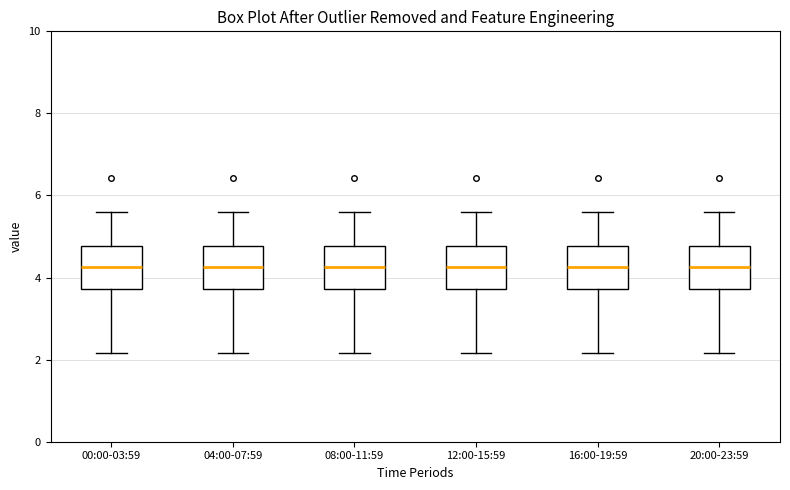

Reading left to right, read every box against the y-axis: the position of its median line, the range the box covers, and the ends of its whiskers. The values are not printed on the chart, so give them approximately, as read against the axis.

00:00-03:59: median 4.2, box 3.8 to 4.8, whiskers 2.2 to 5.6
04:00-07:59: median 4.2, box 3.8 to 4.8, whiskers 2.2 to 5.6
08:00-11:59: median 4.2, box 3.8 to 4.8, whiskers 2.2 to 5.6
12:00-15:59: median 4.2, box 3.8 to 4.8, whiskers 2.2 to 5.6
16:00-19:59: median 4.2, box 3.8 to 4.8, whiskers 2.2 to 5.6
20:00-23:59: median 4.2, box 3.8 to 4.8, whiskers 2.2 to 5.6